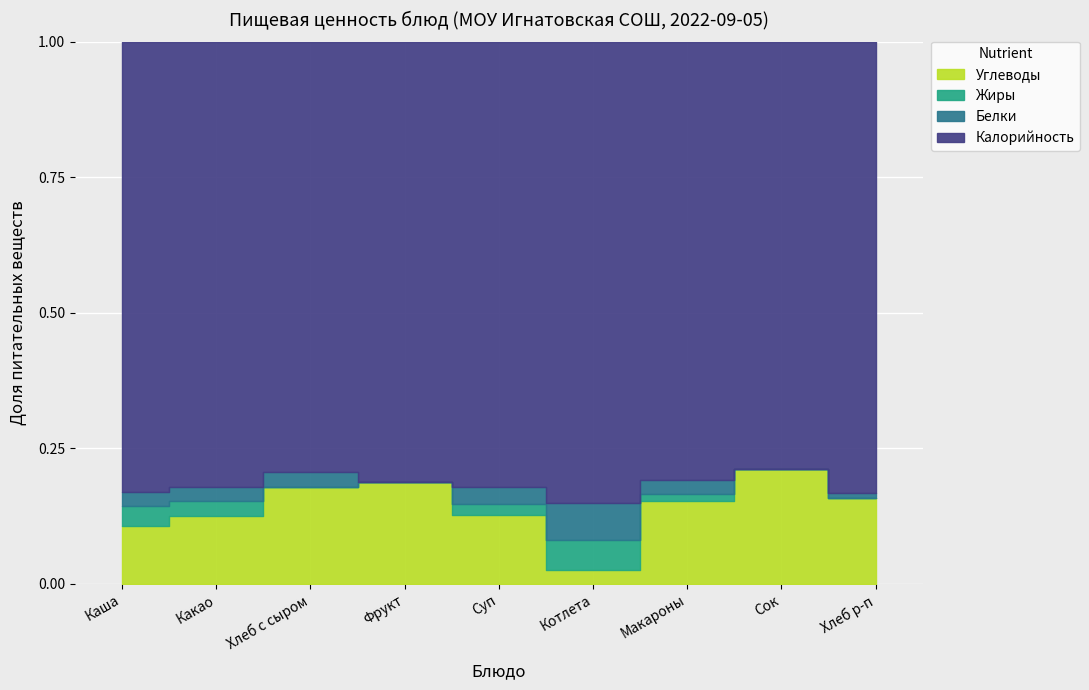

Between 5 and 6, which is larger?

6